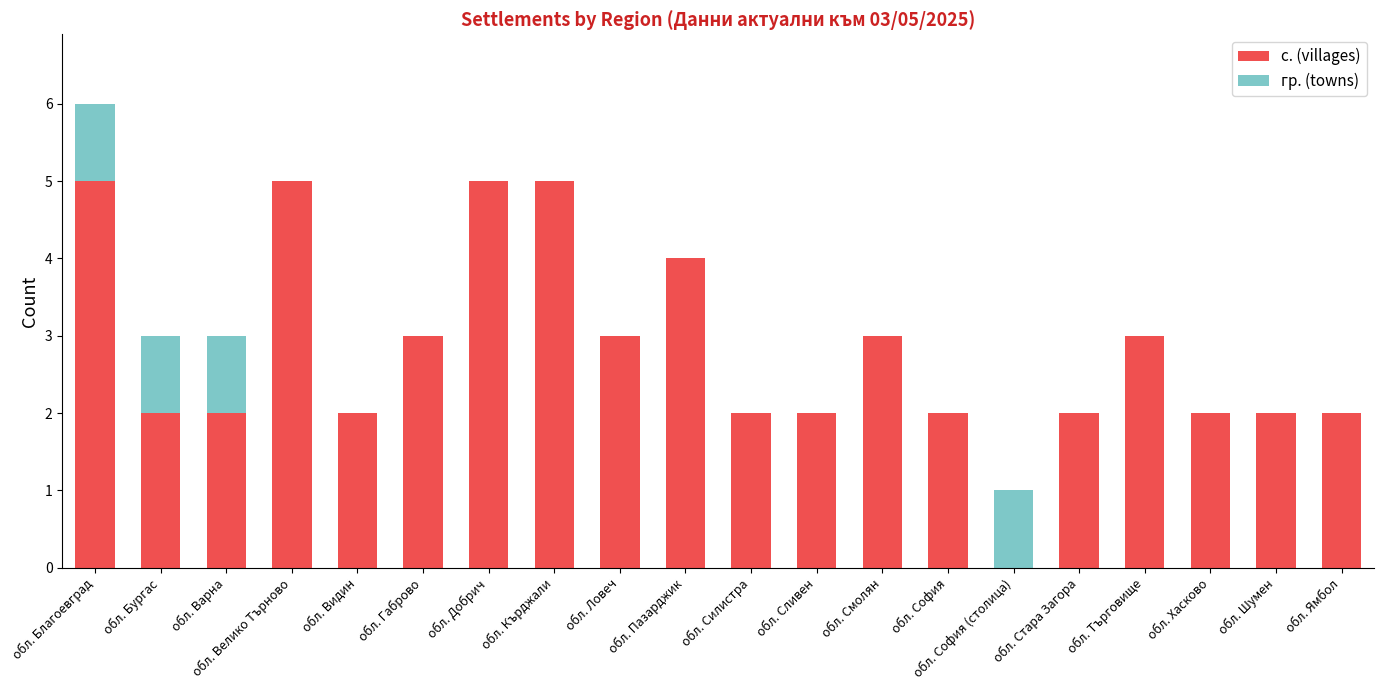

What value does the с. (villages) series have at обл. Търговище?

3